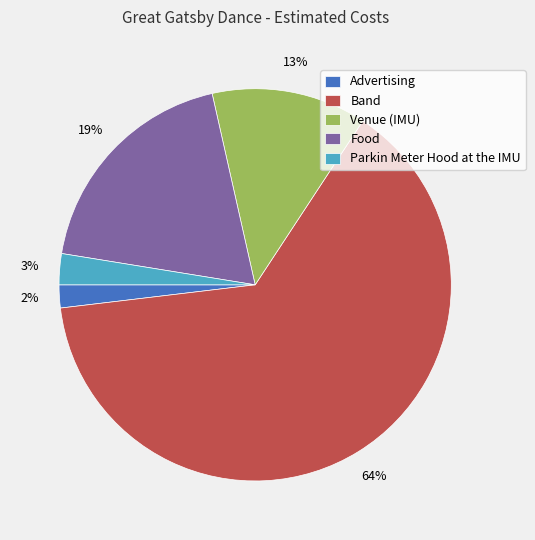

How many slices are in this pie chart?

5